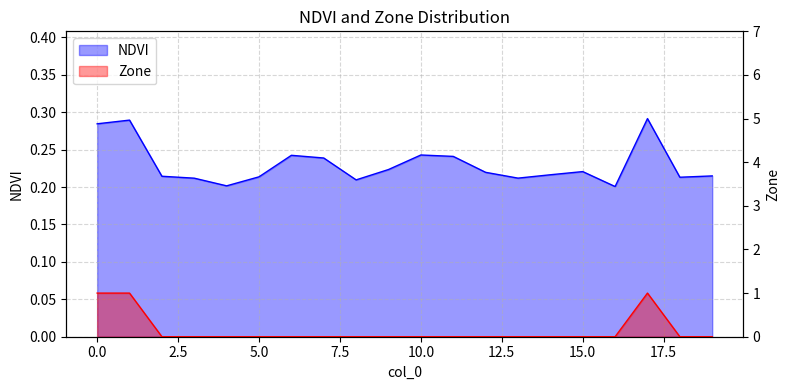

Count the Zone values in the range 0 to 1.

20